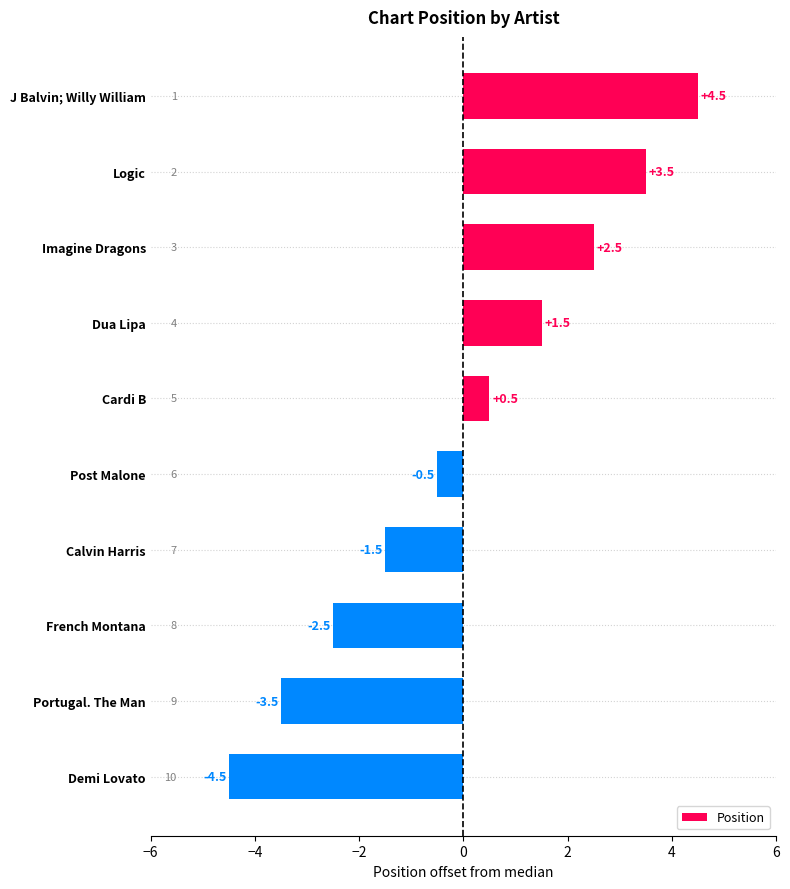

Reading bottom to top, list all the values displayed in this chart.

Demi Lovato=-4.5	Portugal. The Man=-3.5	French Montana=-2.5	Calvin Harris=-1.5	Post Malone=-0.5	Cardi B=0.5	Dua Lipa=1.5	Imagine Dragons=2.5	Logic=3.5	J Balvin; Willy William=4.5